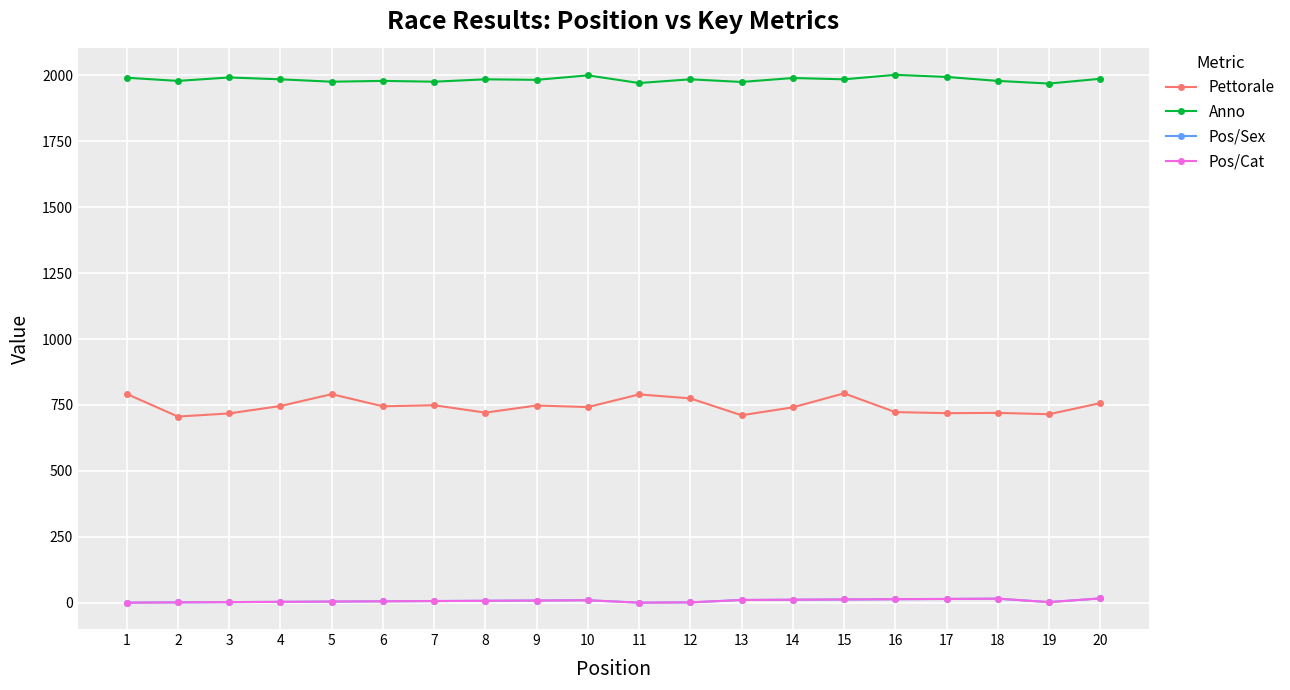

Does the chart have visible grid lines?

Yes